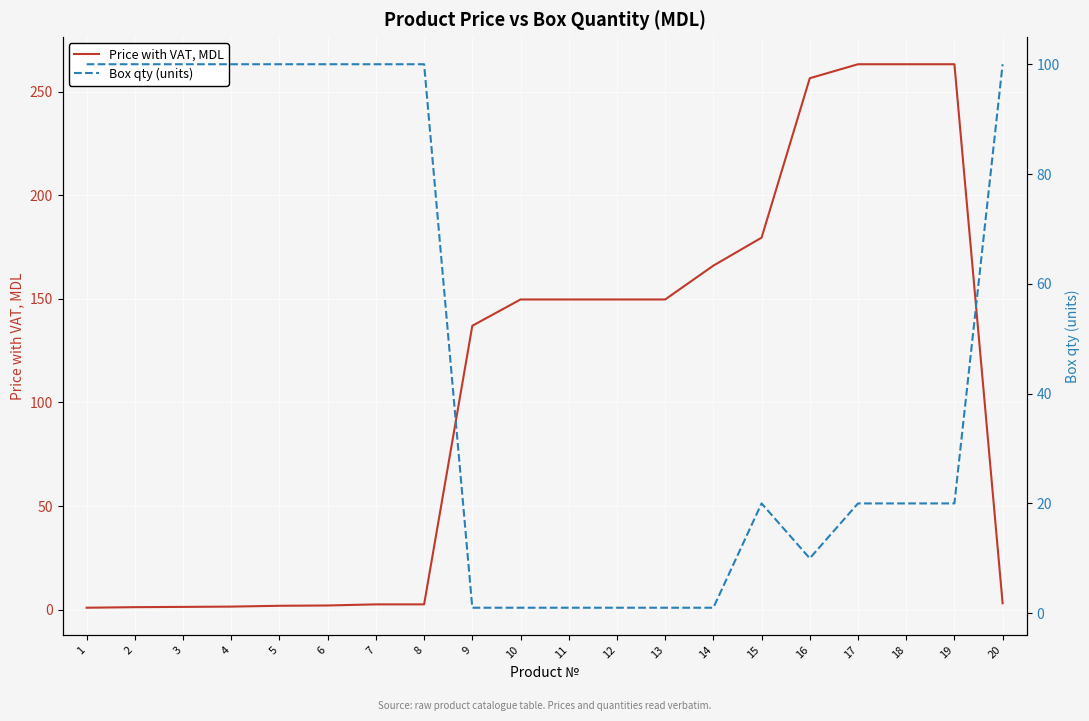

True or false: Box qty (units) has more than 0 points higher than both neighbors.

True